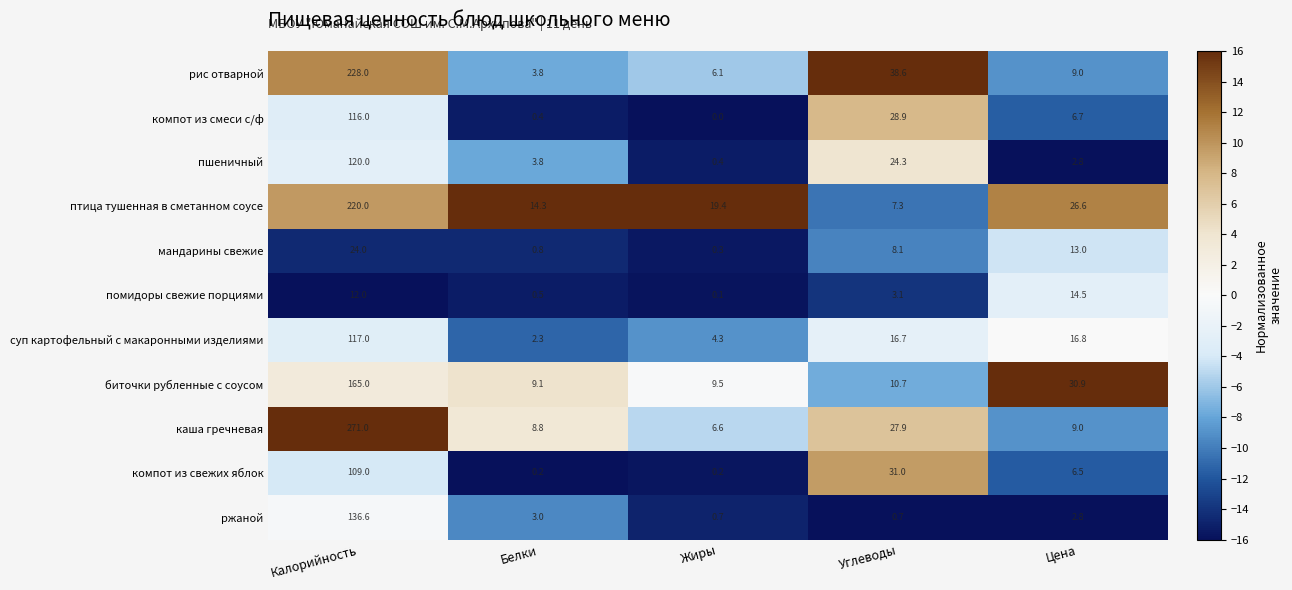

What is the total value across all series at Углеводы?

197.3